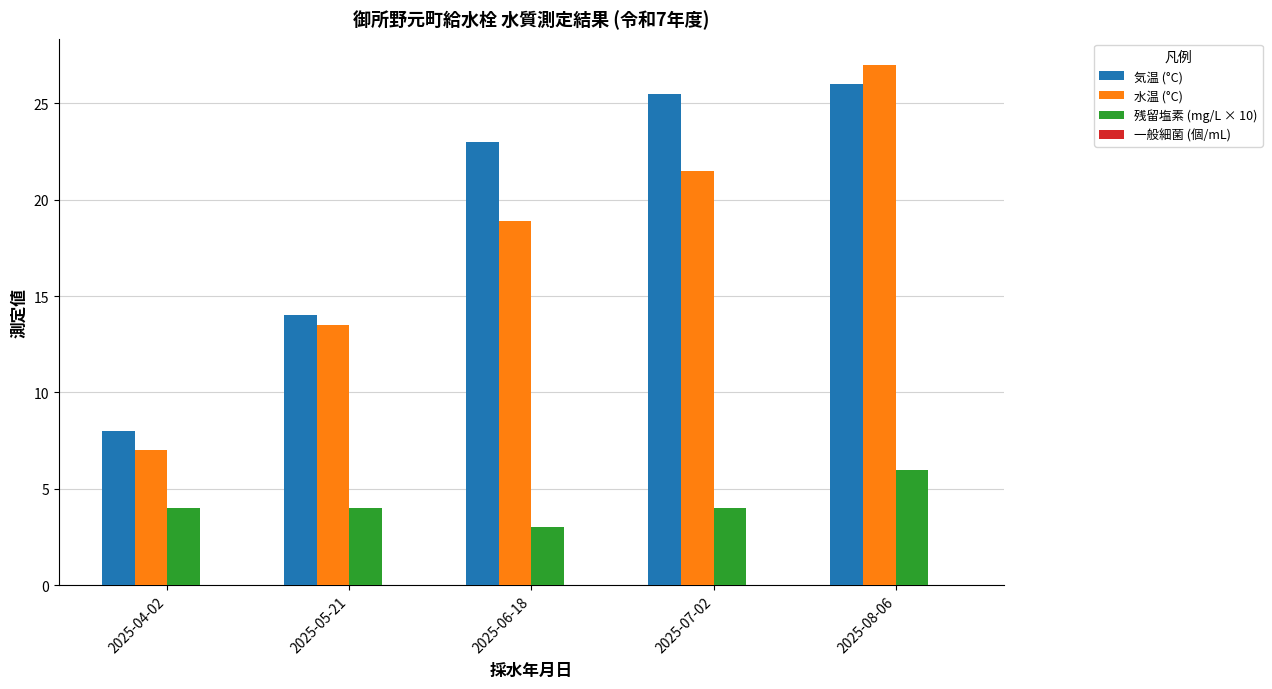

What is the total value across all series at 2025-05-21?

31.5